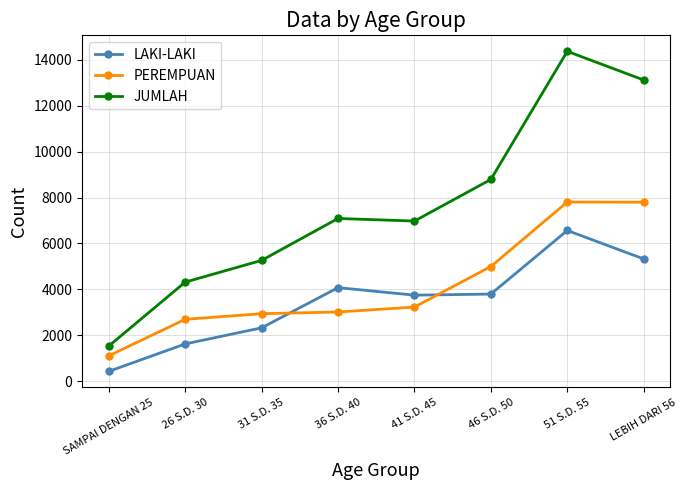

Which series changed the most between 26 S.D. 30 and LEBIH DARI 56?

JUMLAH